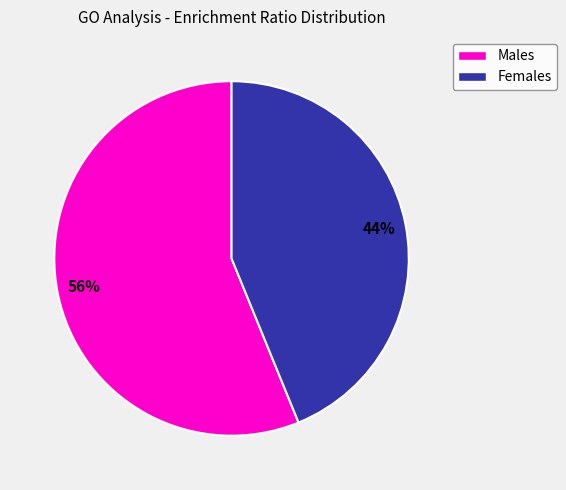

To the nearest percent, what is the average slice percentage?

50%